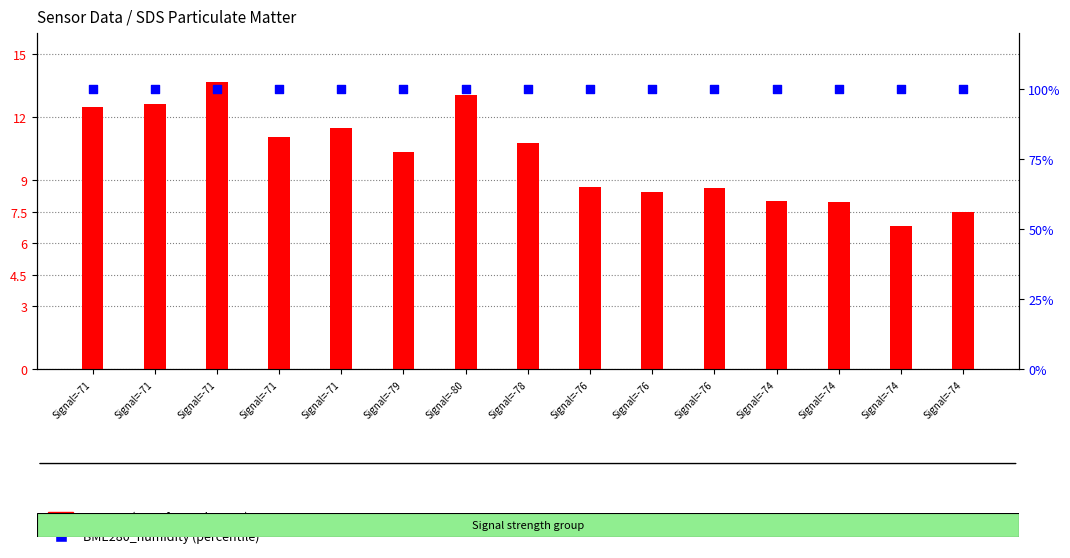

Which series has the largest total across all categories?

BME280_humidity (percentile)